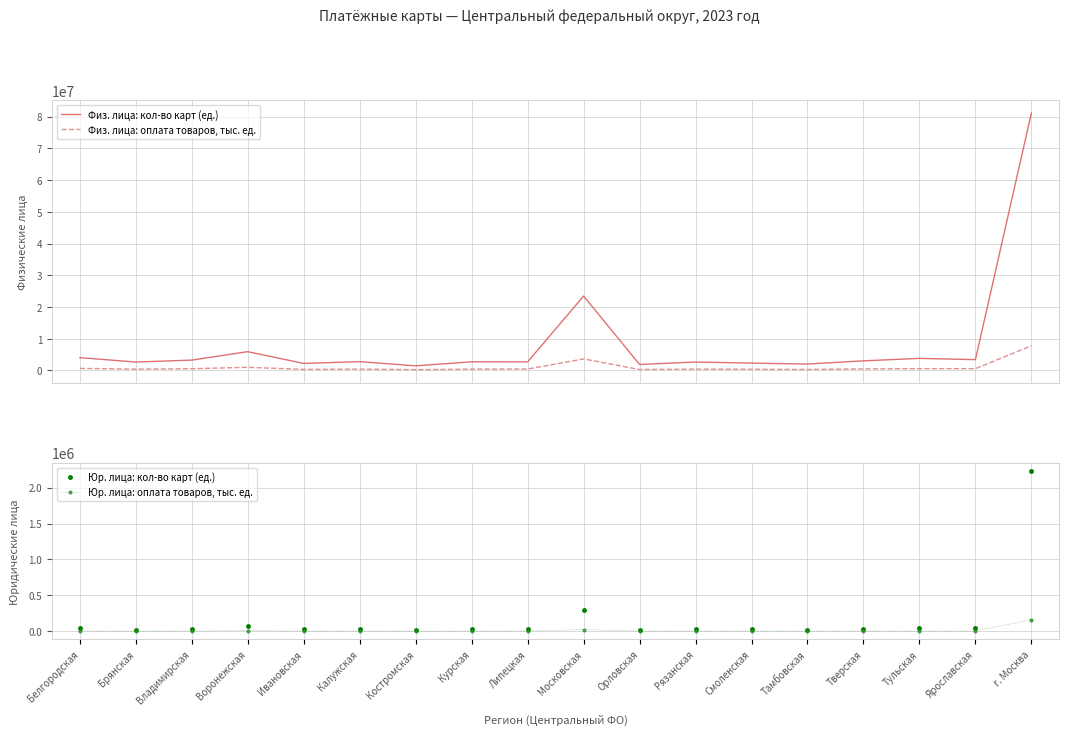

What is the label of the 14th point from the right?

Ивановская